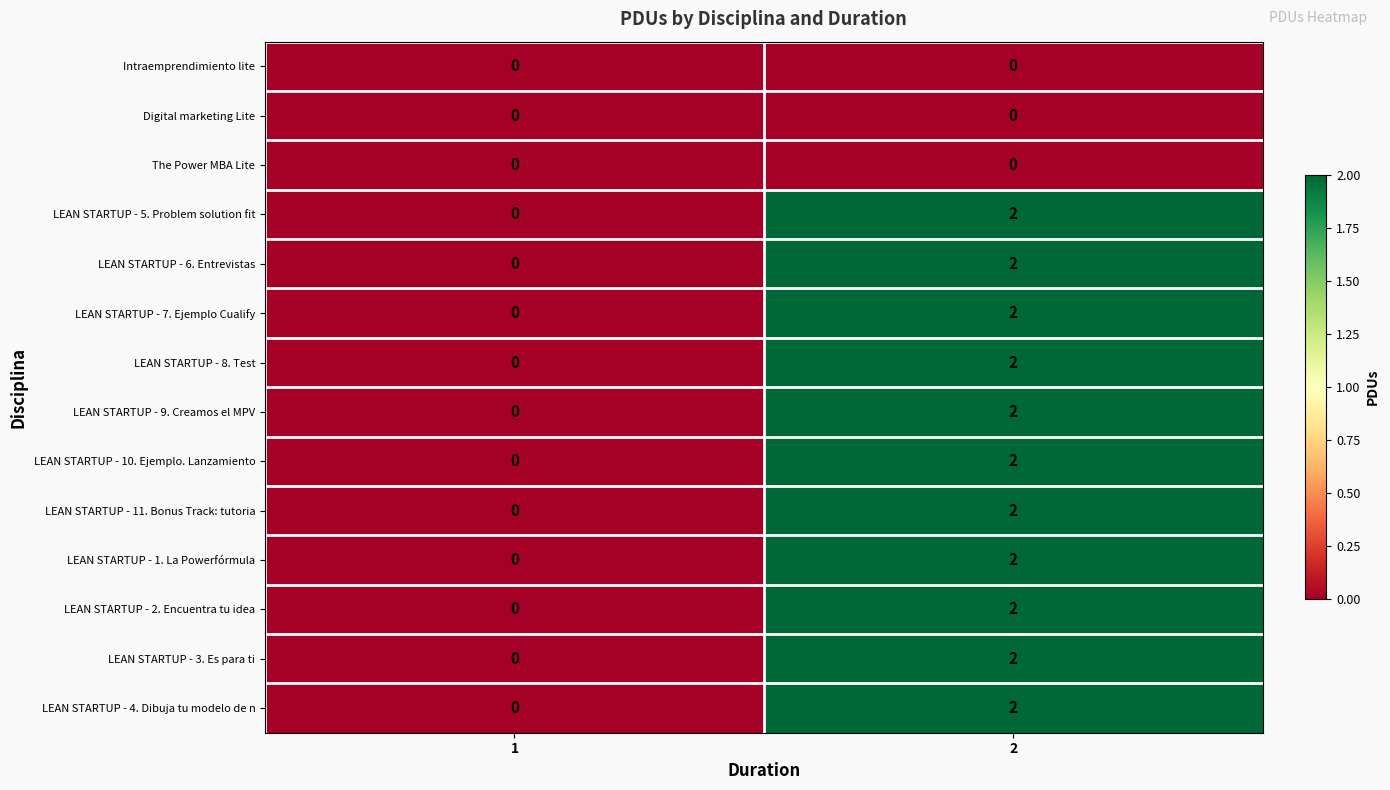

List the labels in order of LEAN STARTUP - 5. Problem solution fit value, smallest first.

1, 2